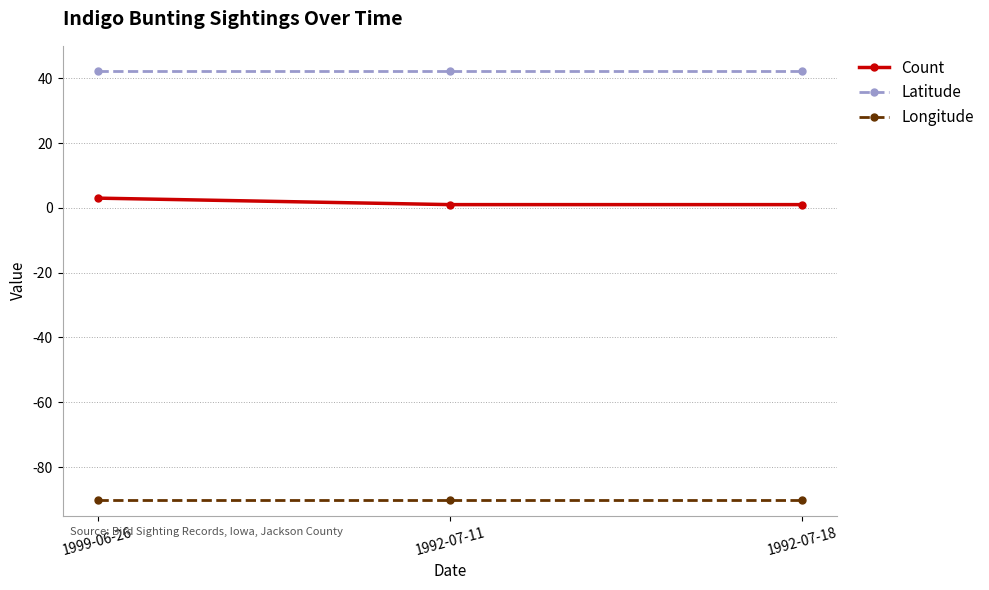

True or false: Latitude has a value of 17.6 at 1992-07-11.

False